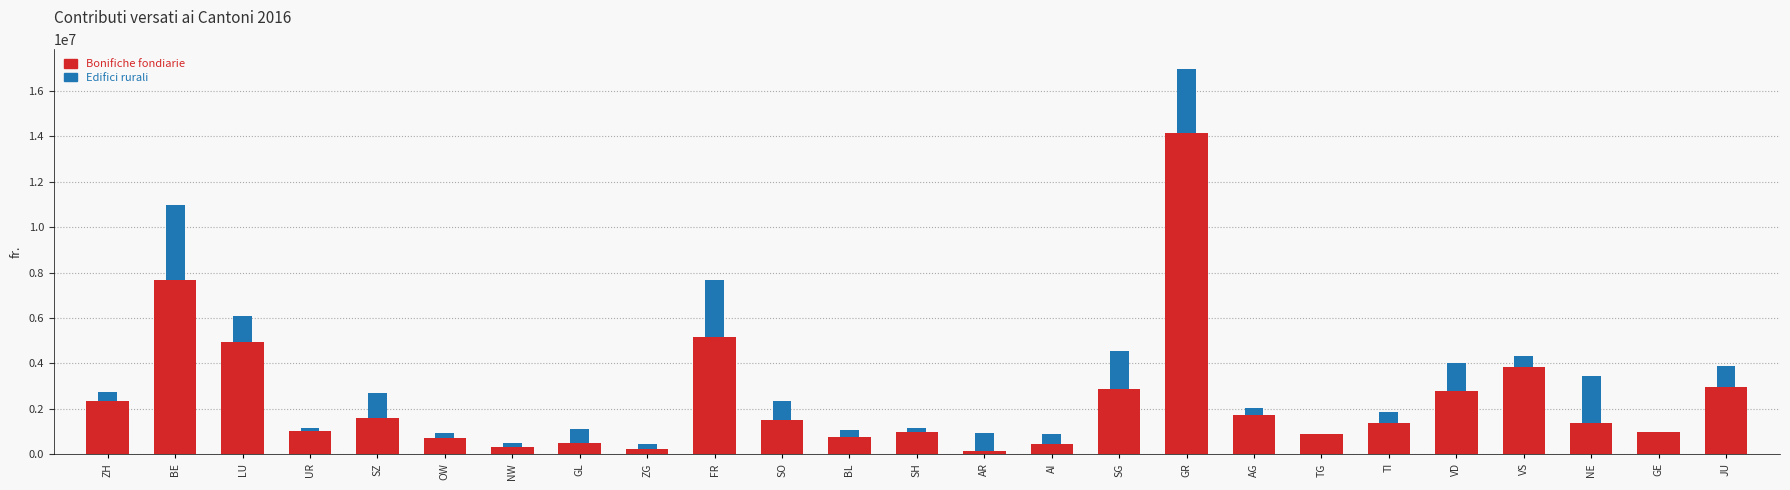

Read the Bonifiche fondiarie value at SG.

2885559